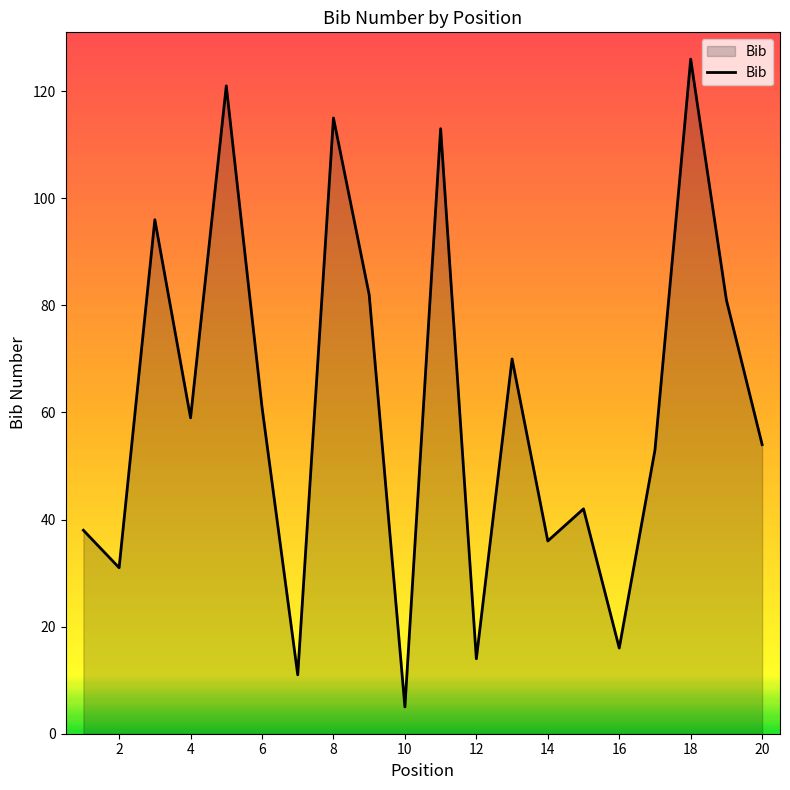

What is the difference between the maximum and minimum values?

121